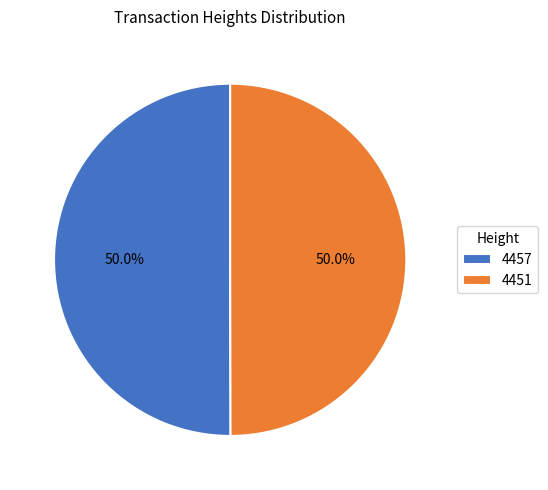

Is it true that 4451 is 50% of the pie?

True